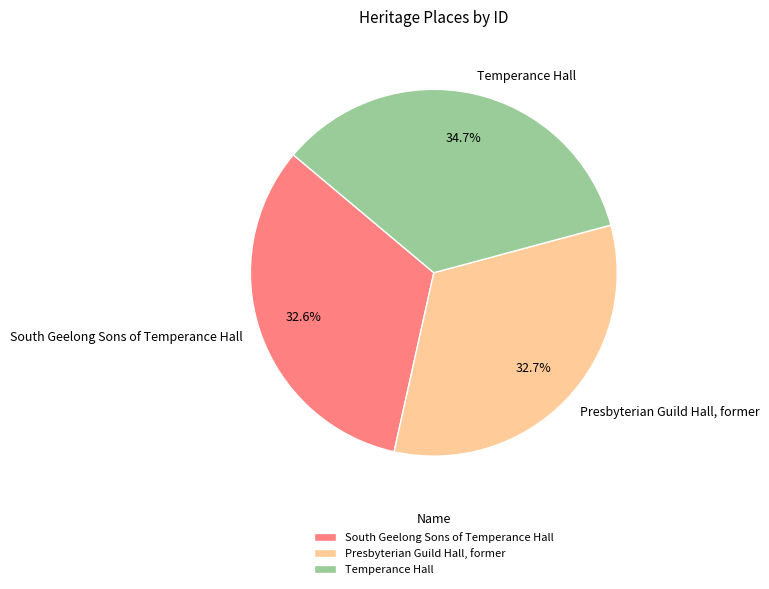

To the nearest percent, what is the combined percentage of South Geelong Sons of Temperance Hall and Presbyterian Guild Hall, former?

65%